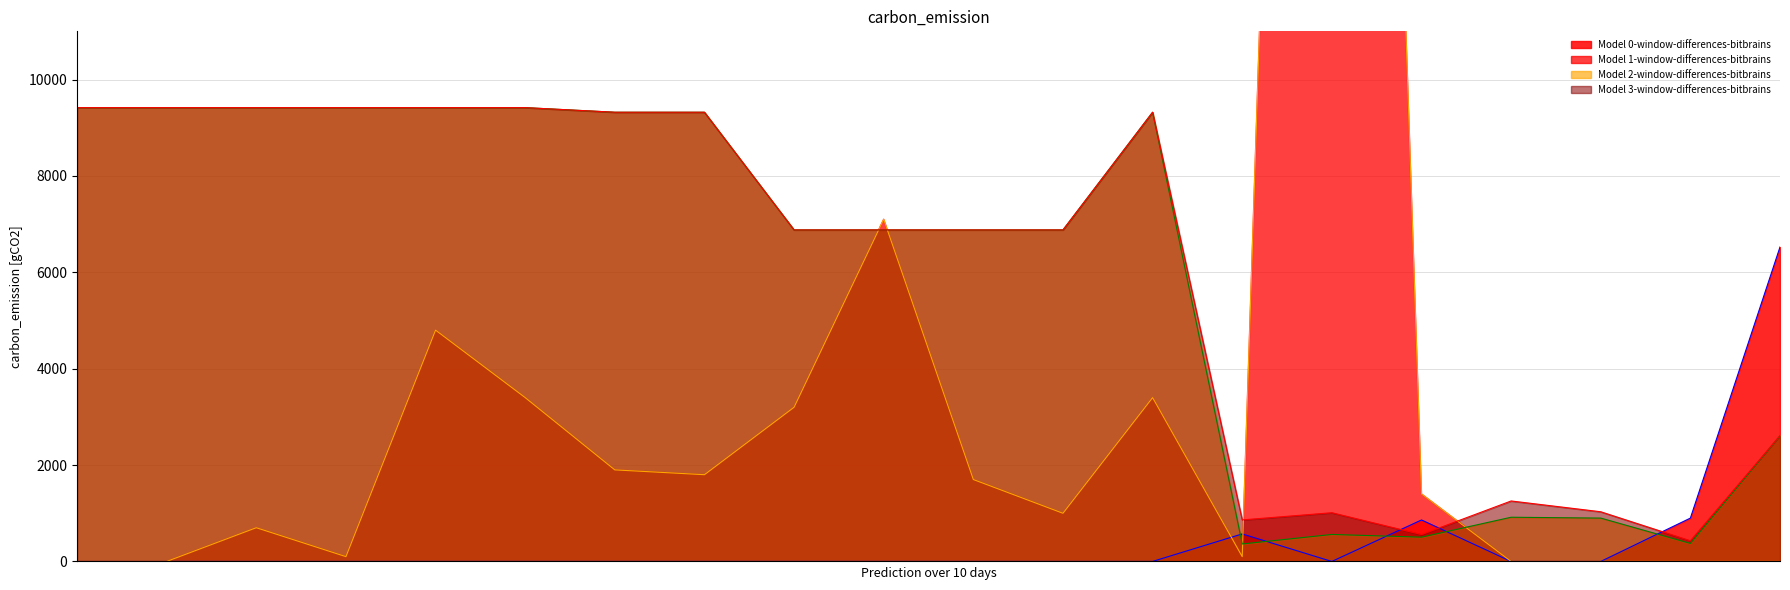

Is the value of Залишок at 255241844 greater than the value of Стара ціна at 242931766?

No